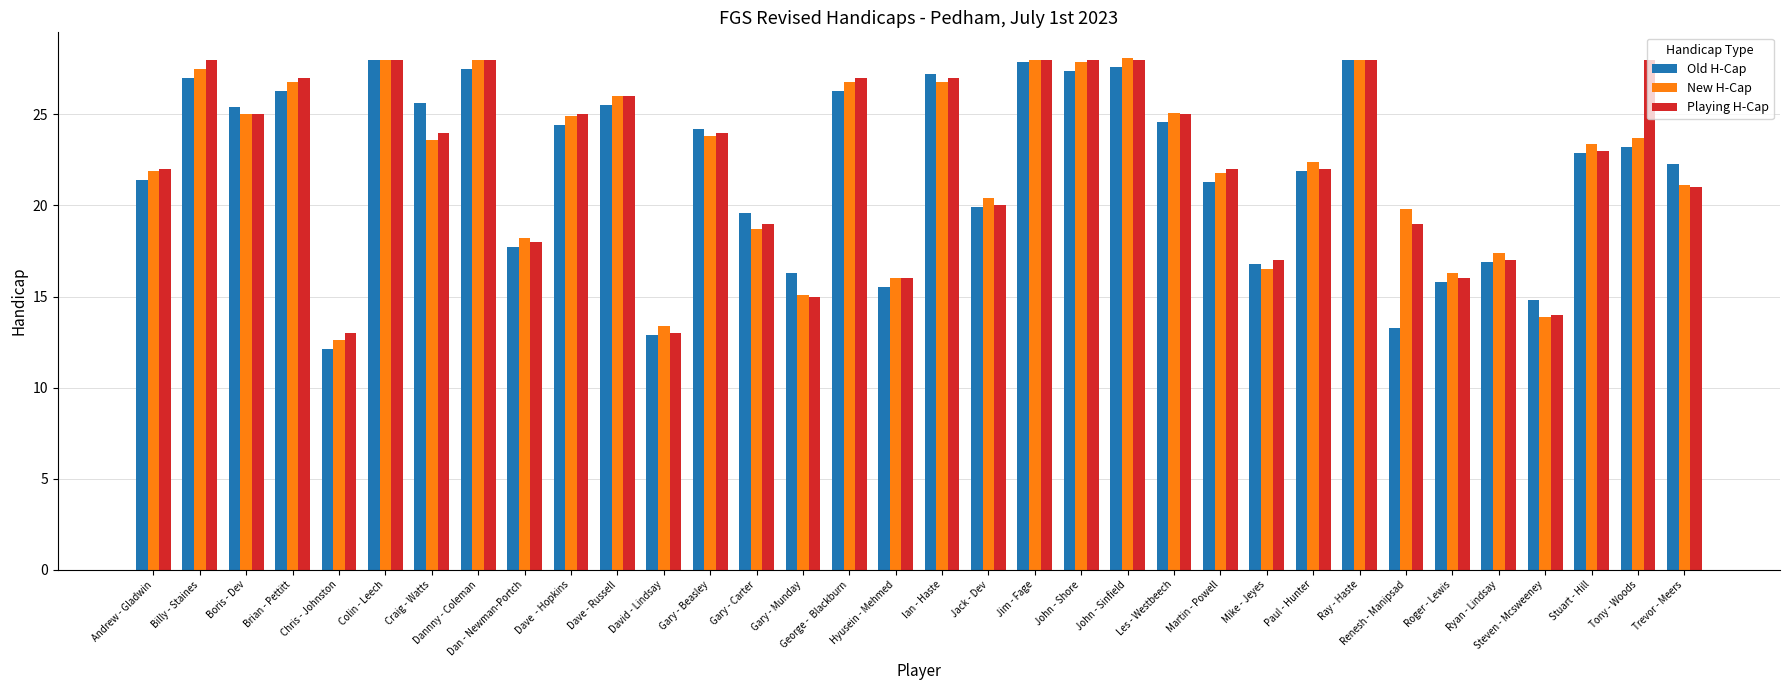

Which series changed the most between Gary - Beasley and Roger - Lewis?

Old H-Cap